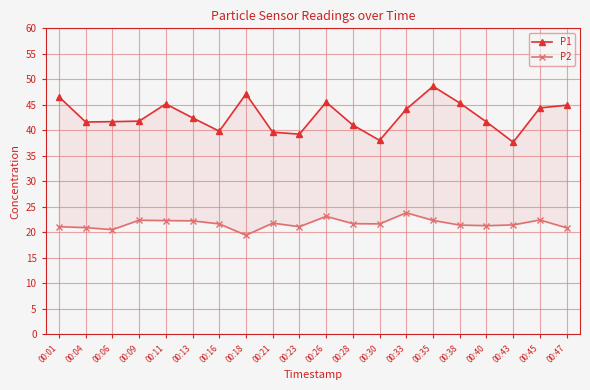

The value of P1 at 00:40 is 41.6. True or false?

True